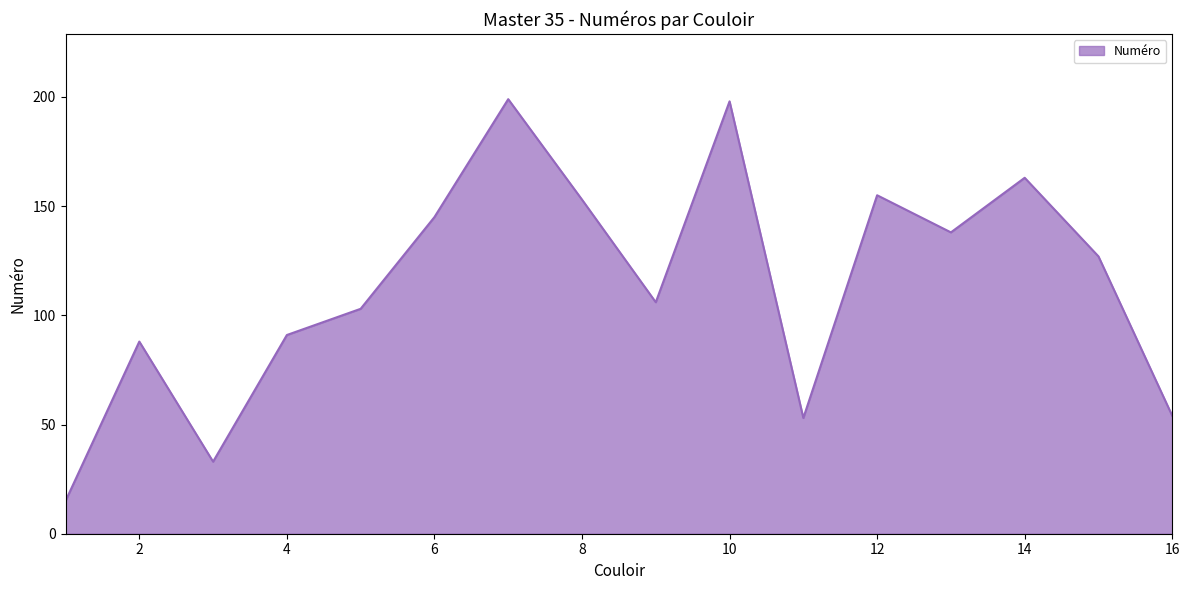

What is the difference between the maximum and minimum values?

184